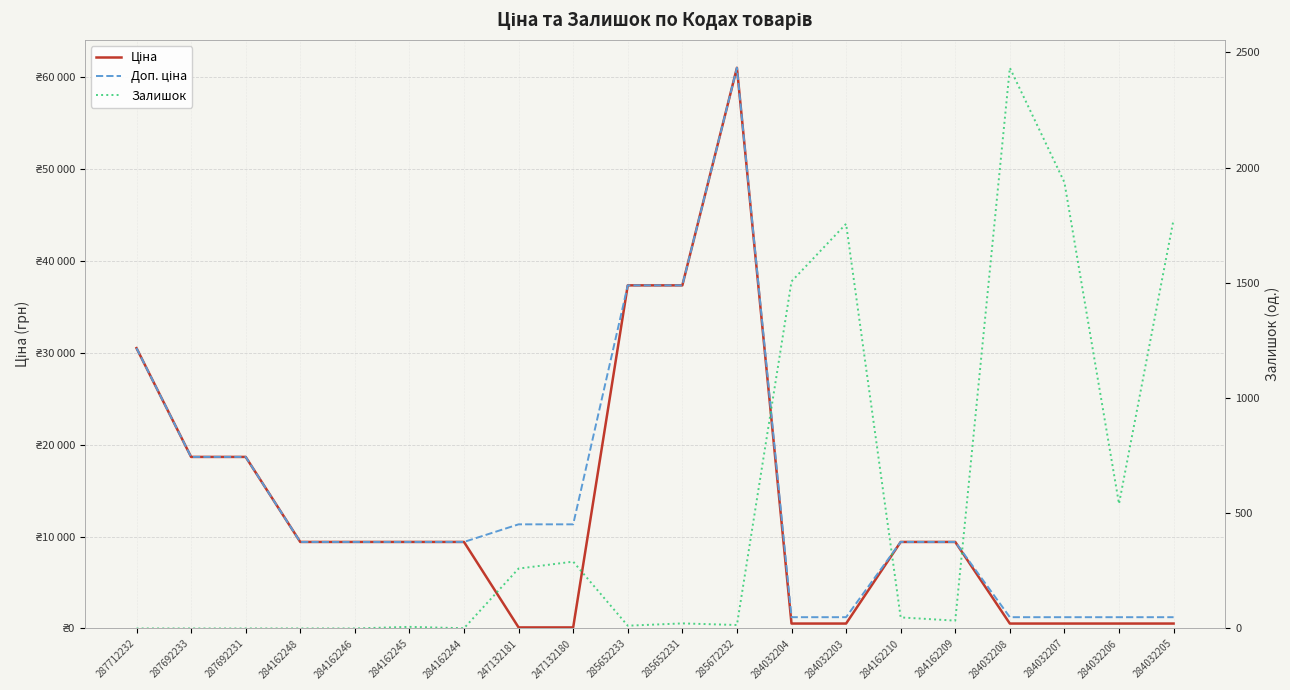

Reading left to right, transcribe all the data shown in this chart.

Ціна: 287712232=30512.3	287692233=18671.5	287692231=18671.5	284162248=9416.9	284162246=9416.9	284162245=9416.9	284162244=9416.9	247132181=113.3	247132180=113.3	285652233=37343.0	285652231=37343.0	285672232=61024.7	284032204=535.4	284032203=535.4	284162210=9416.9	284162209=9416.9	284032208=535.4	284032207=535.4	284032206=535.4	284032205=535.4
Доп. ціна: 287712232=30512.3	287692233=18671.5	287692231=18671.5	284162248=9416.9	284162246=9416.9	284162245=9416.9	284162244=9416.9	247132181=11334.0	247132180=11334.0	285652233=37343.0	285652231=37343.0	285672232=61024.7	284032204=1227.2	284032203=1227.2	284162210=9416.9	284162209=9416.9	284032208=1227.2	284032207=1227.2	284032206=1227.2	284032205=1227.2
Залишок: 287712232=0.0	287692233=0.0	287692231=0.0	284162248=0.0	284162246=0.0	284162245=7.0	284162244=1.0	247132181=260.0	247132180=290.0	285652233=12.0	285652231=22.0	285672232=15.0	284032204=1506.0	284032203=1756.0	284162210=48.0	284162209=34.0	284032208=2433.0	284032207=1936.0	284032206=541.0	284032205=1775.0